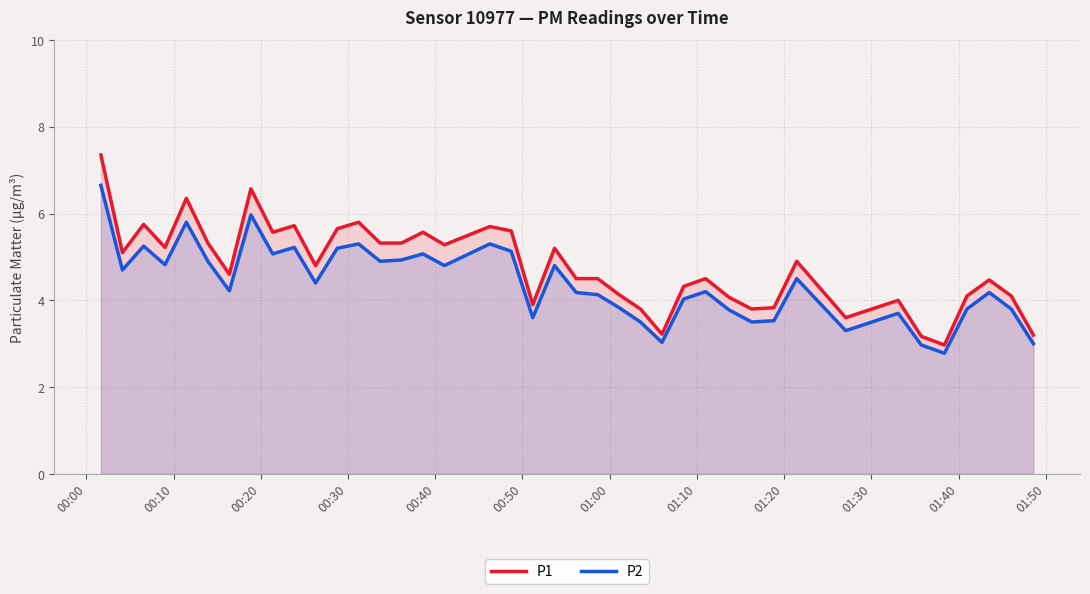

Which series has the widest spread of values?

P1